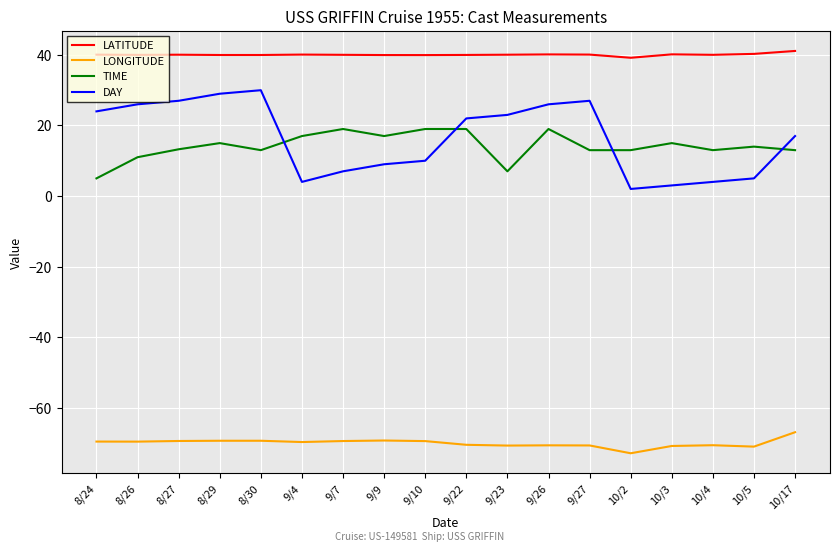

What is the difference between the maximum and minimum values in the TIME series?

14.0